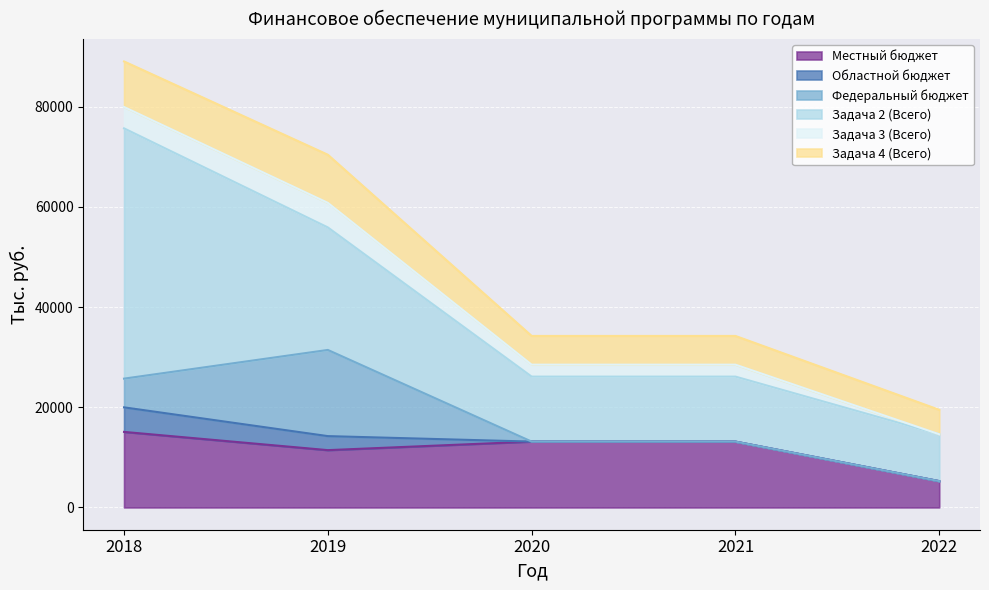

True or false: Местный бюджет has a value of 11434.3 at 2019.

True